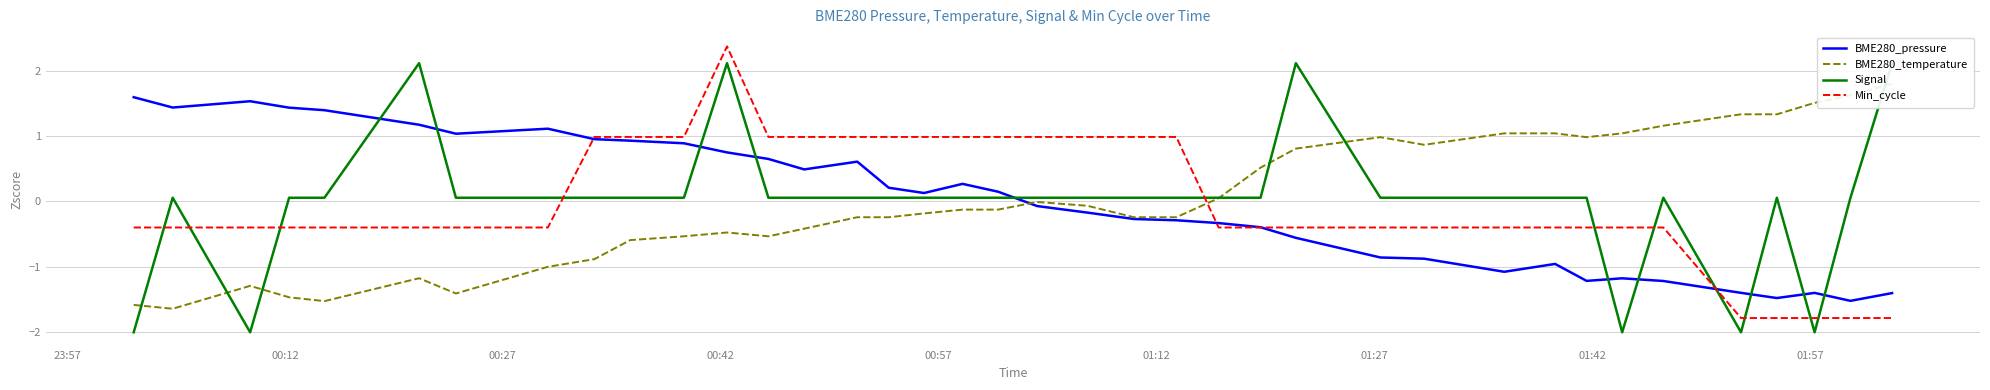

True or false: BME280_temperature and Signal cross at least once.

True